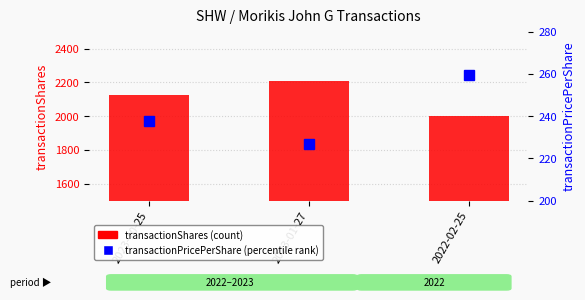

What are all the series names shown in the legend?

transactionShares (count), transactionPricePerShare (percentile rank)